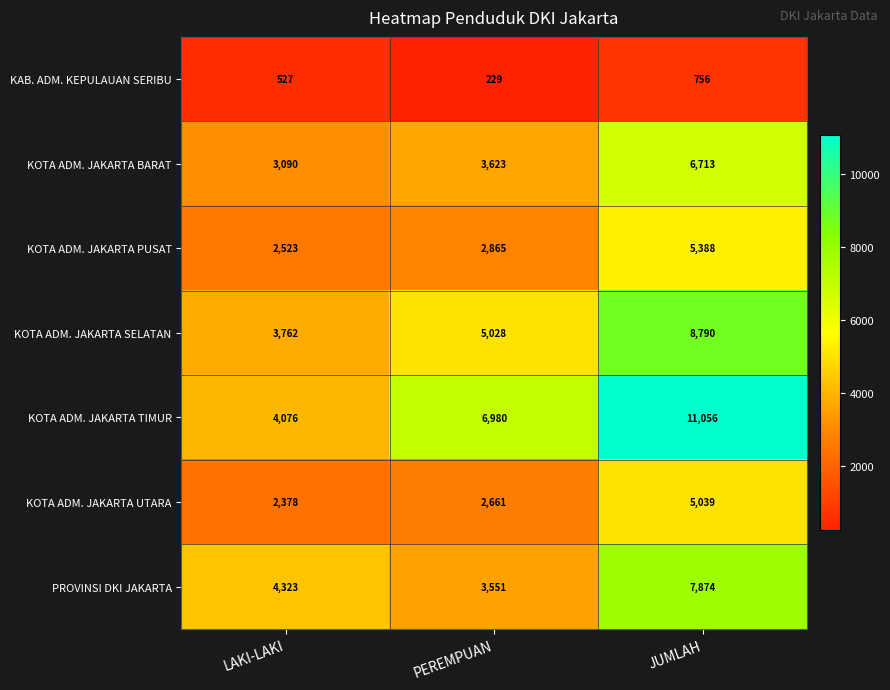

List the series in order of their peak value, highest first.

KOTA ADM. JAKARTA TIMUR, KOTA ADM. JAKARTA SELATAN, PROVINSI DKI JAKARTA, KOTA ADM. JAKARTA BARAT, KOTA ADM. JAKARTA PUSAT, KOTA ADM. JAKARTA UTARA, KAB. ADM. KEPULAUAN SERIBU